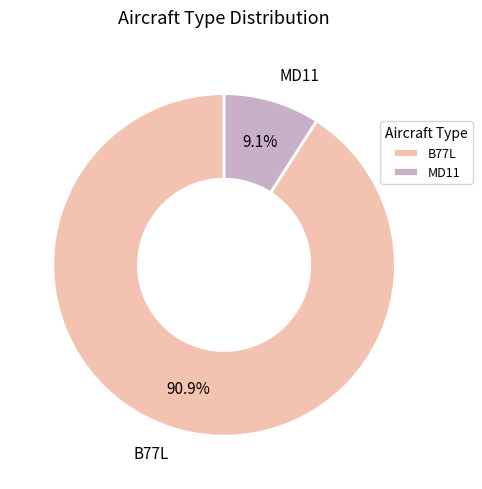

What percentage is the MD11 slice, to the nearest percent?

9%